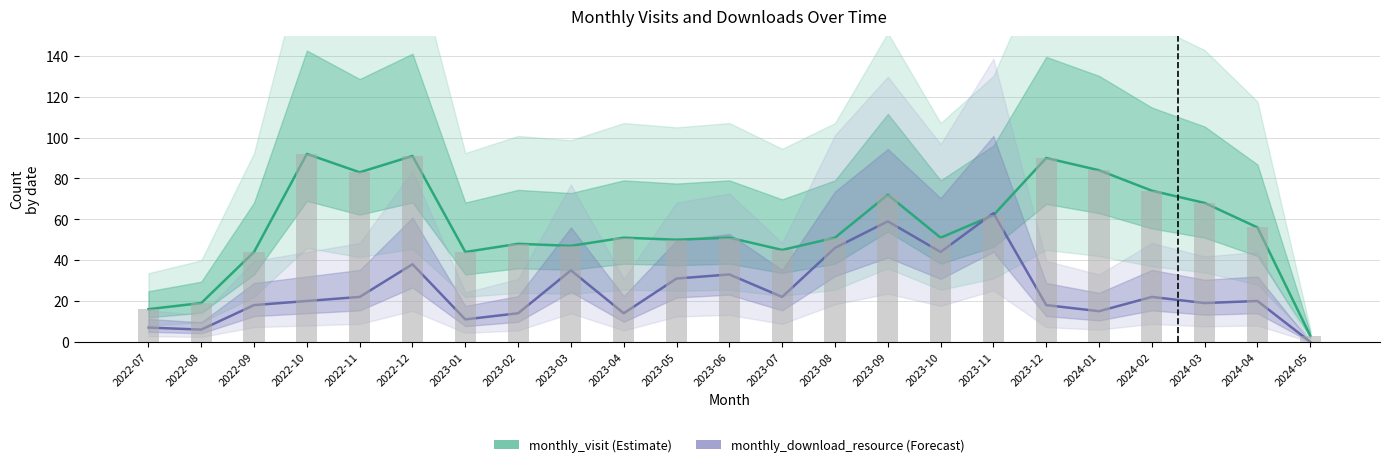

How many groups of bars are there?

23